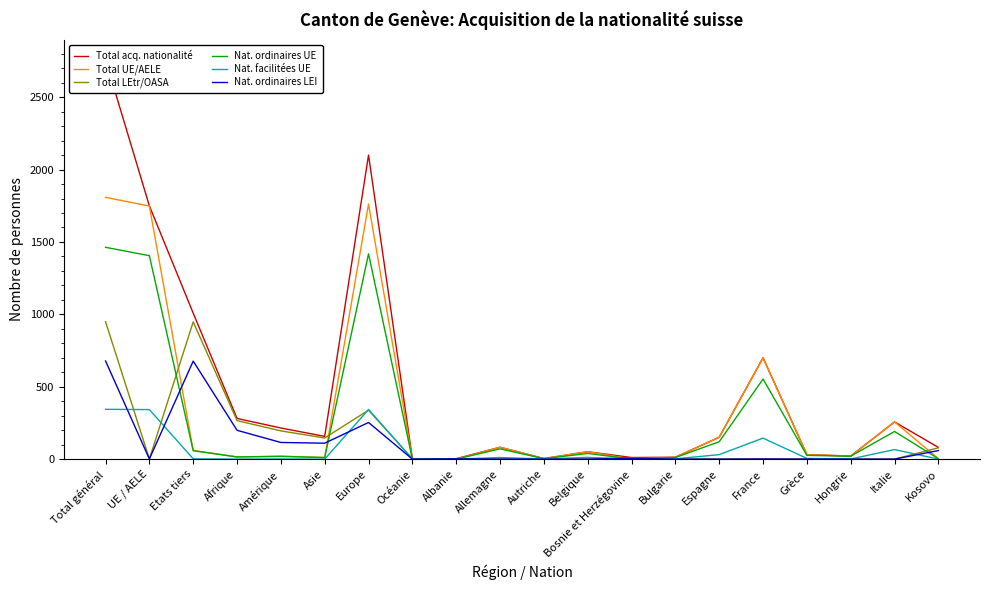

What position from the right is Asie?

15